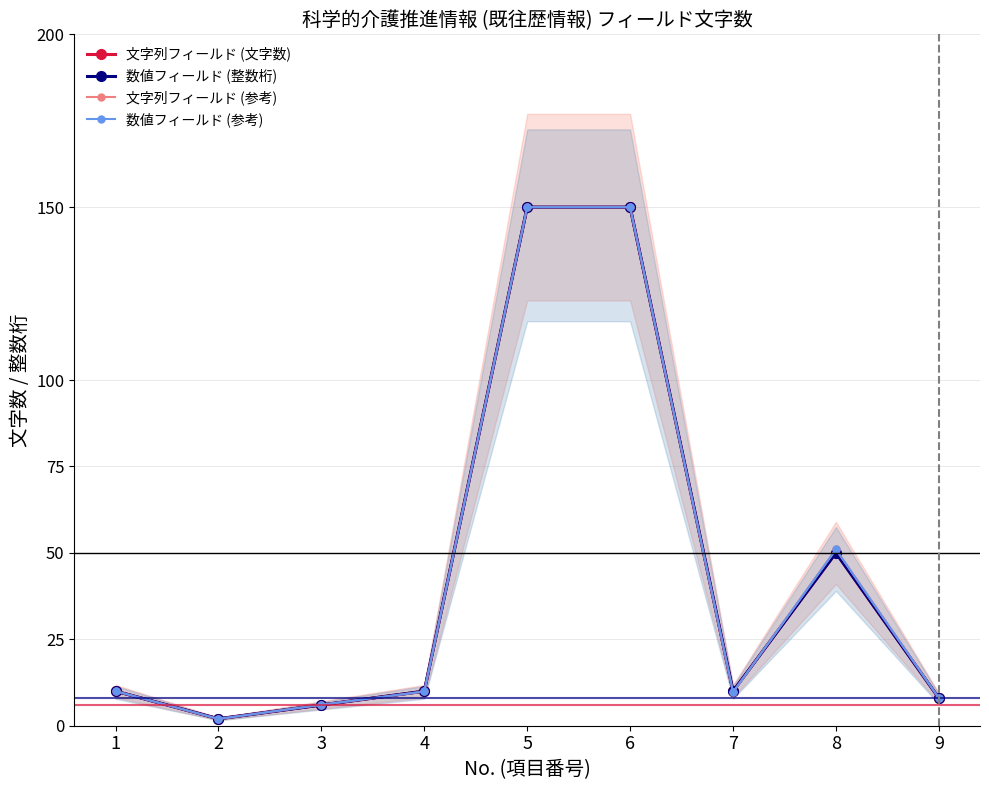

Does the chart have visible grid lines?

Yes